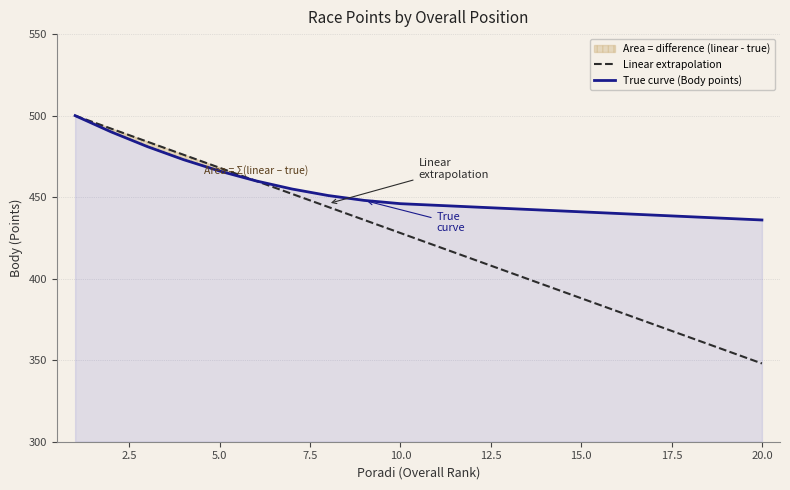

Reading right to left, what are all the values shown in this chart?

Linear extrapolation: 348	356	364	372	380	388	396	404	412	420	428	436	444	452	460	468	476	484	492	500
True curve (Body points): 436	437	438	439	440	441	442	443	444	445	446	448	451	455	460	466	473	481	490	500